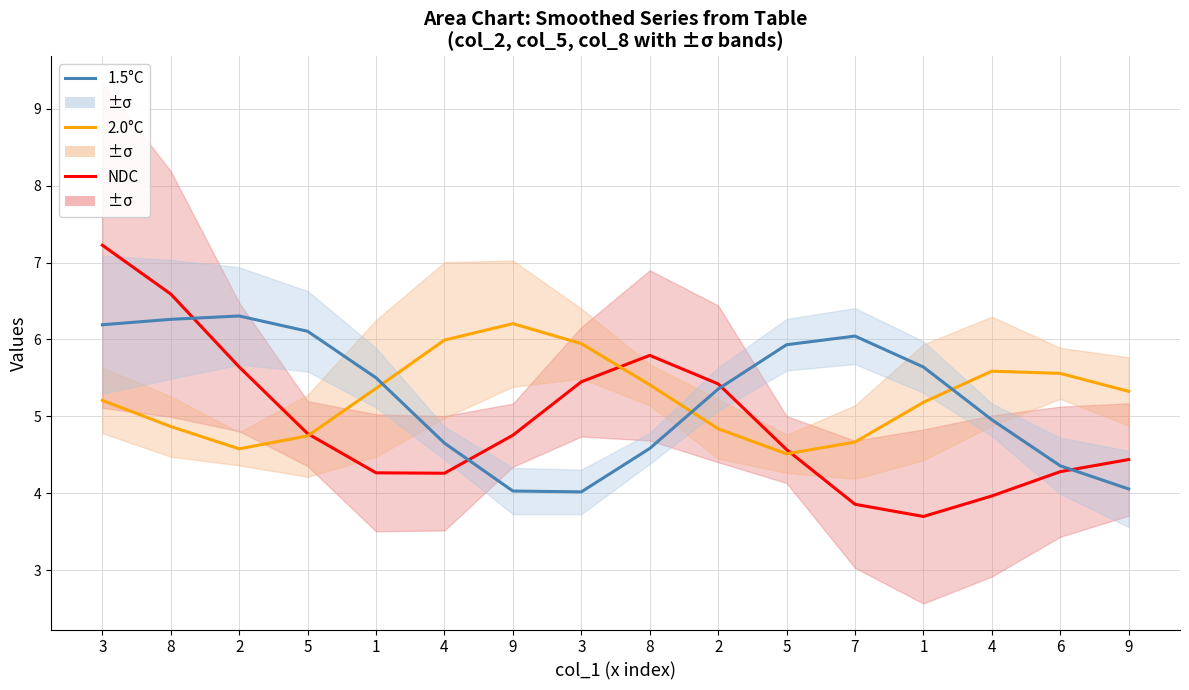

What are all the series names shown in the legend?

NDC, 2.0°C, 1.5°C